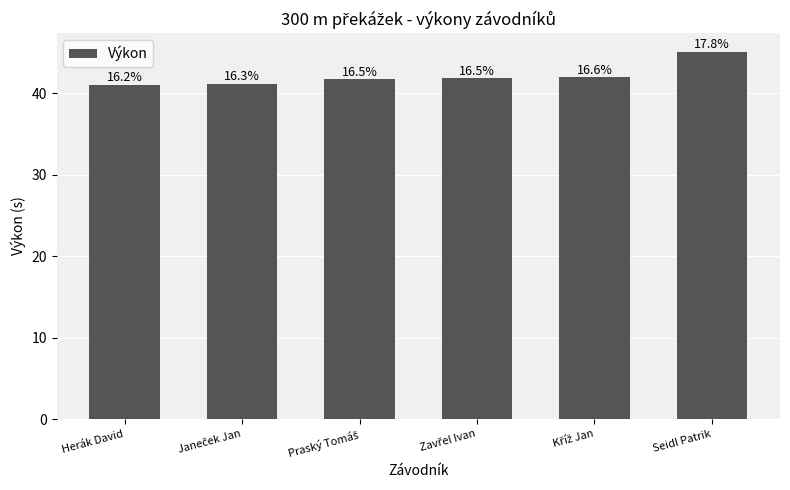

What is the sum of the values at Janeček Jan and Herák David?

82.2